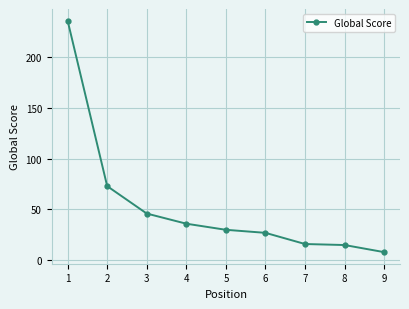

Which category has the lowest value across all series?

9